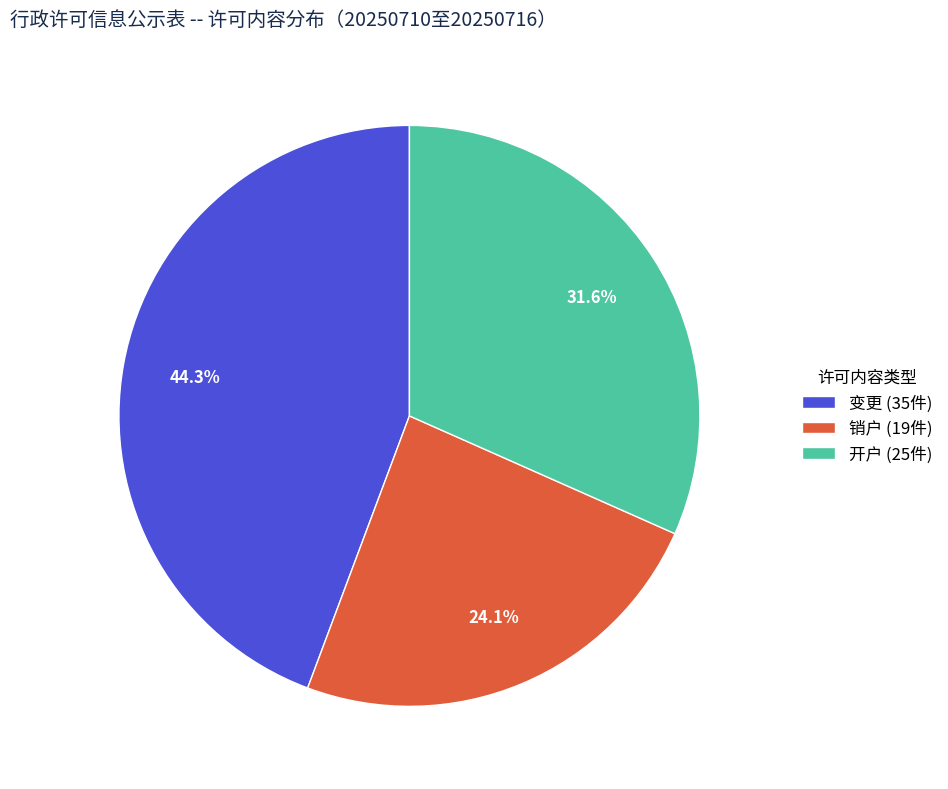

Rank the categories by value from highest to lowest.

变更, 开户, 销户